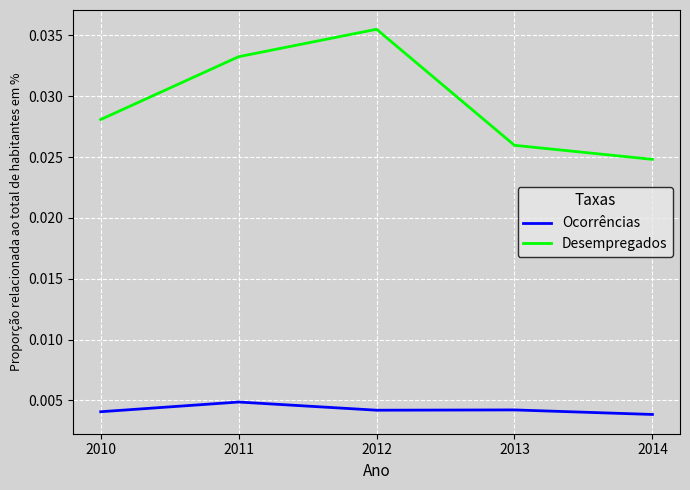

What is the sum of all Desempregados values?

0.1